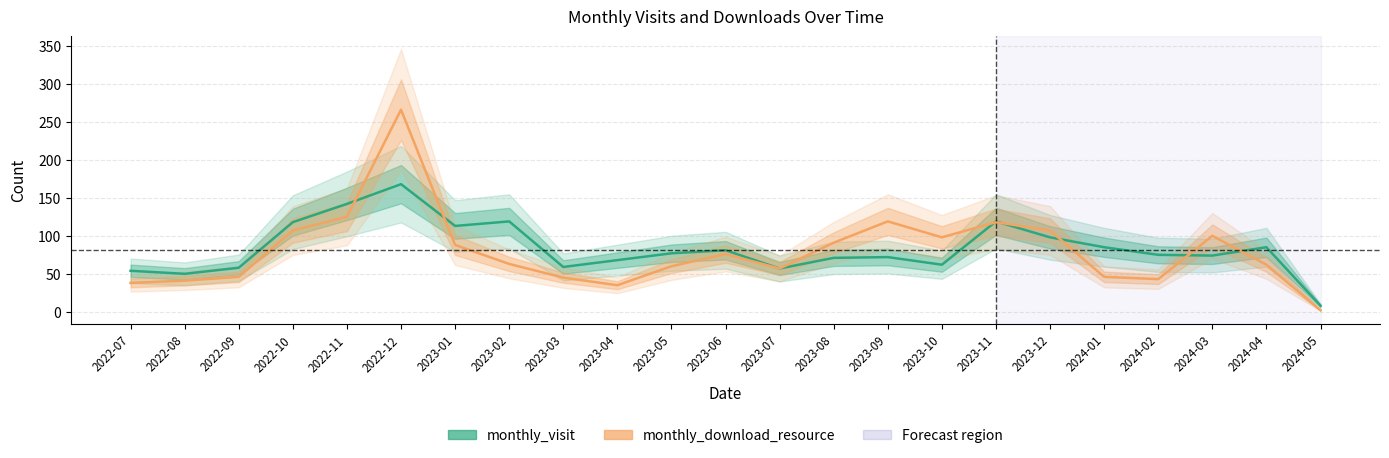

What are all the series names shown in the legend?

monthly_visit, monthly_download_resource